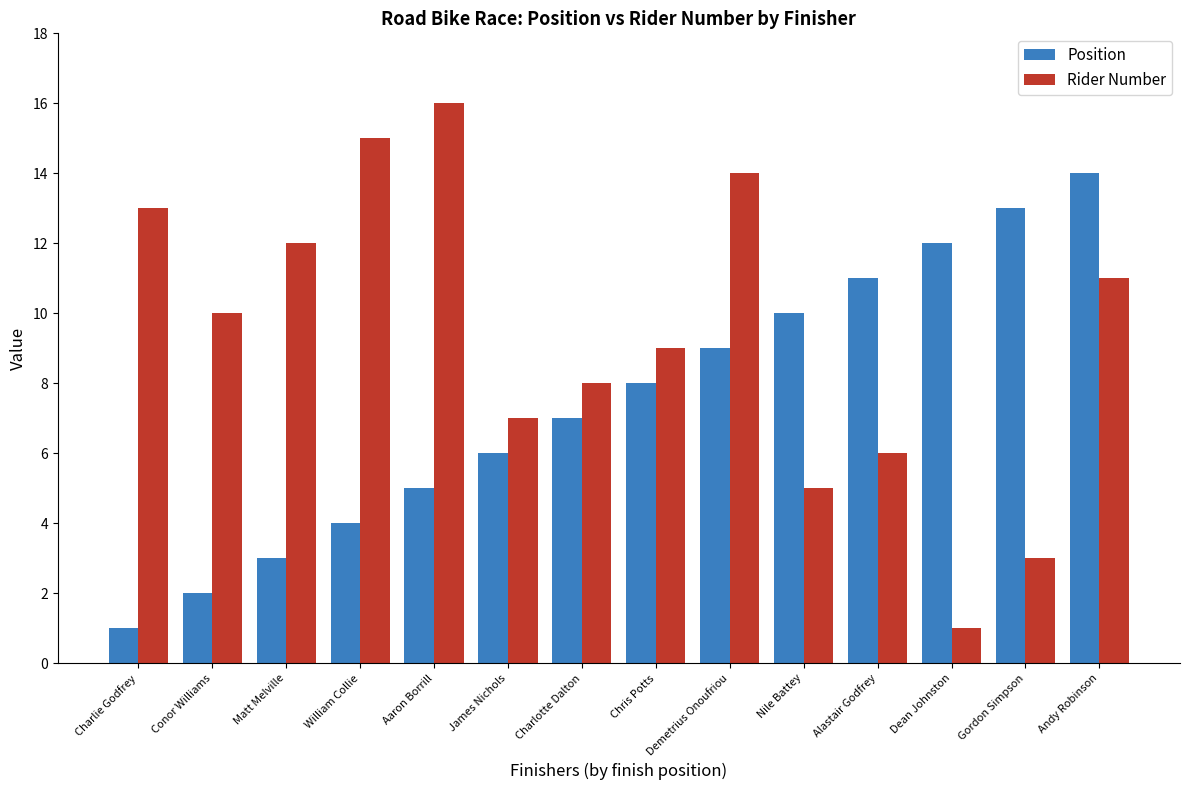

At Chris Potts, list the series in order from smallest to largest.

Position, Rider Number